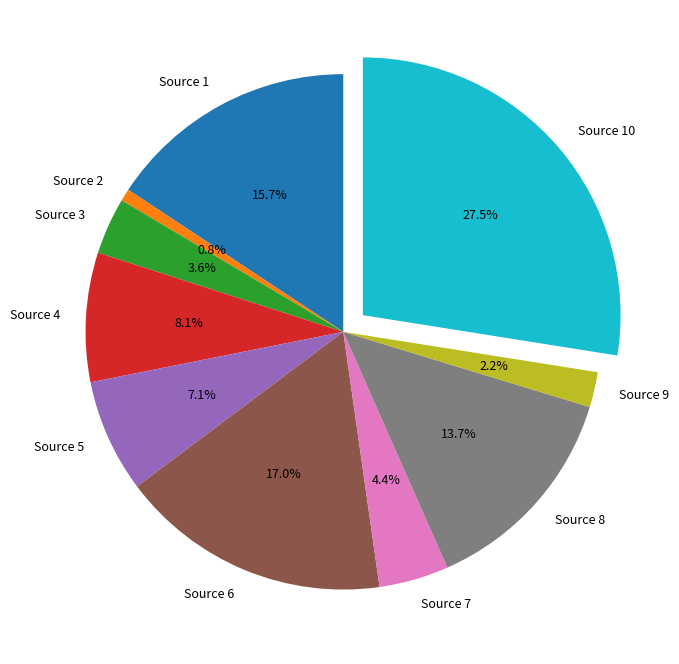

Combined, what portion of the pie is Source 3 and Source 10?

31.1%